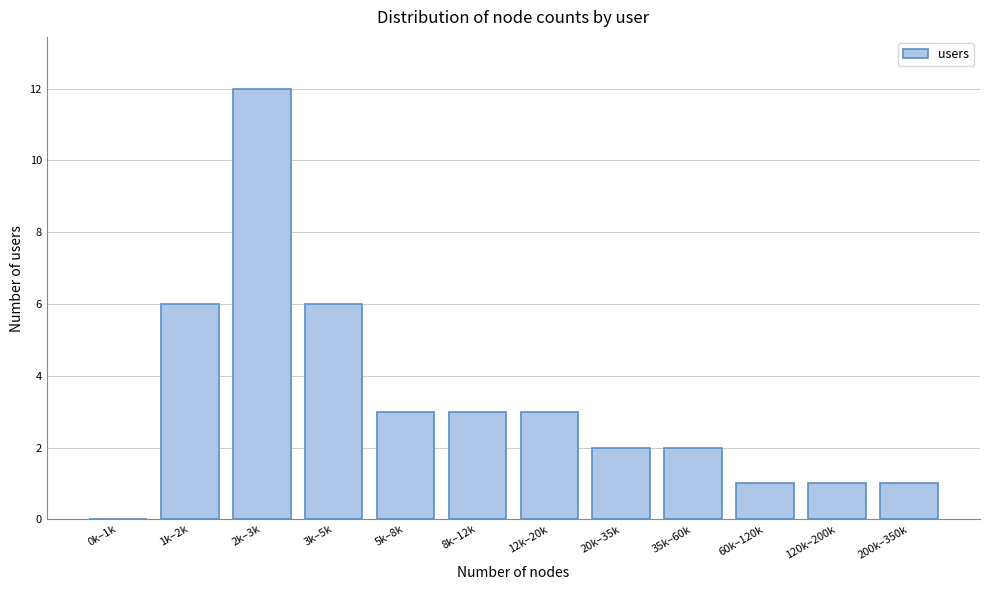

Reading left to right, transcribe all the data shown in this chart.

0k–1k=0	1k–2k=6	2k–3k=12	3k–5k=6	5k–8k=3	8k–12k=3	12k–20k=3	20k–35k=2	35k–60k=2	60k–120k=1	120k–200k=1	200k–350k=1